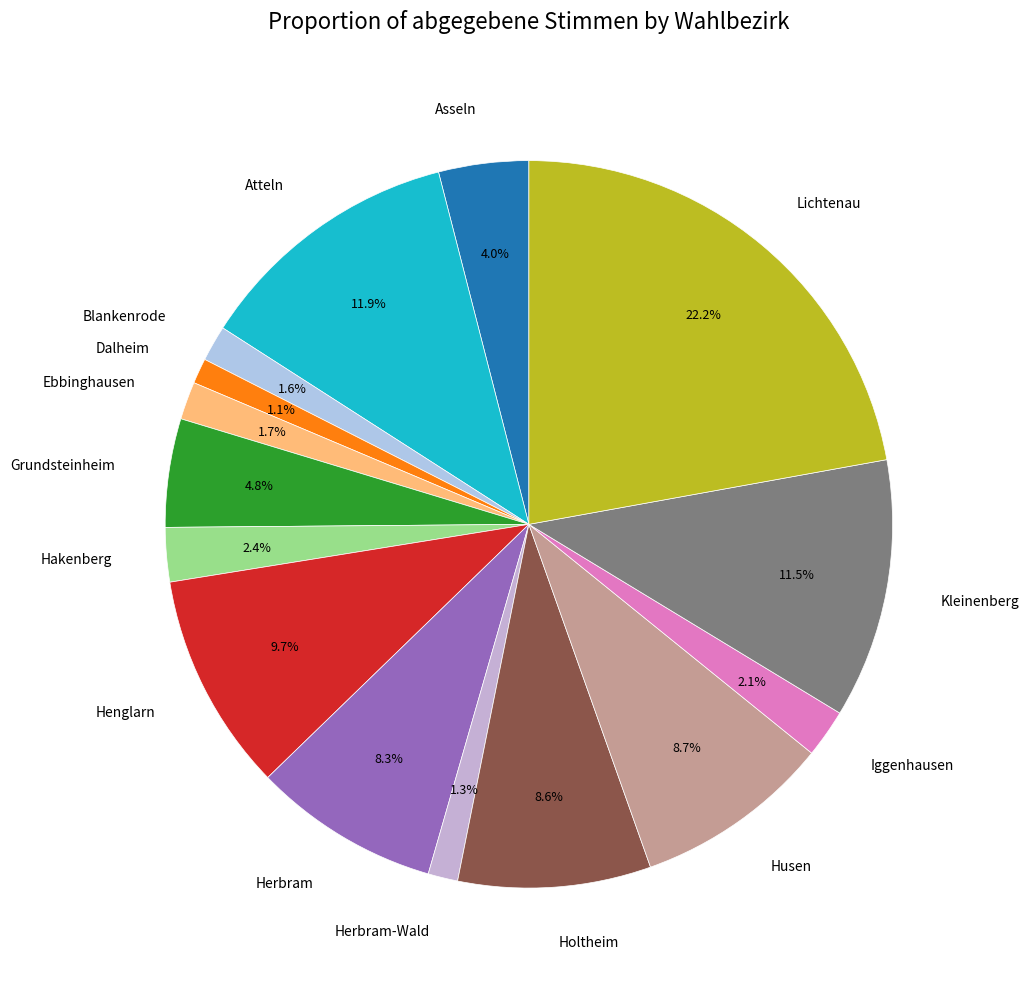

The Iggenhausen slice represents 10% of the pie. True or false?

False